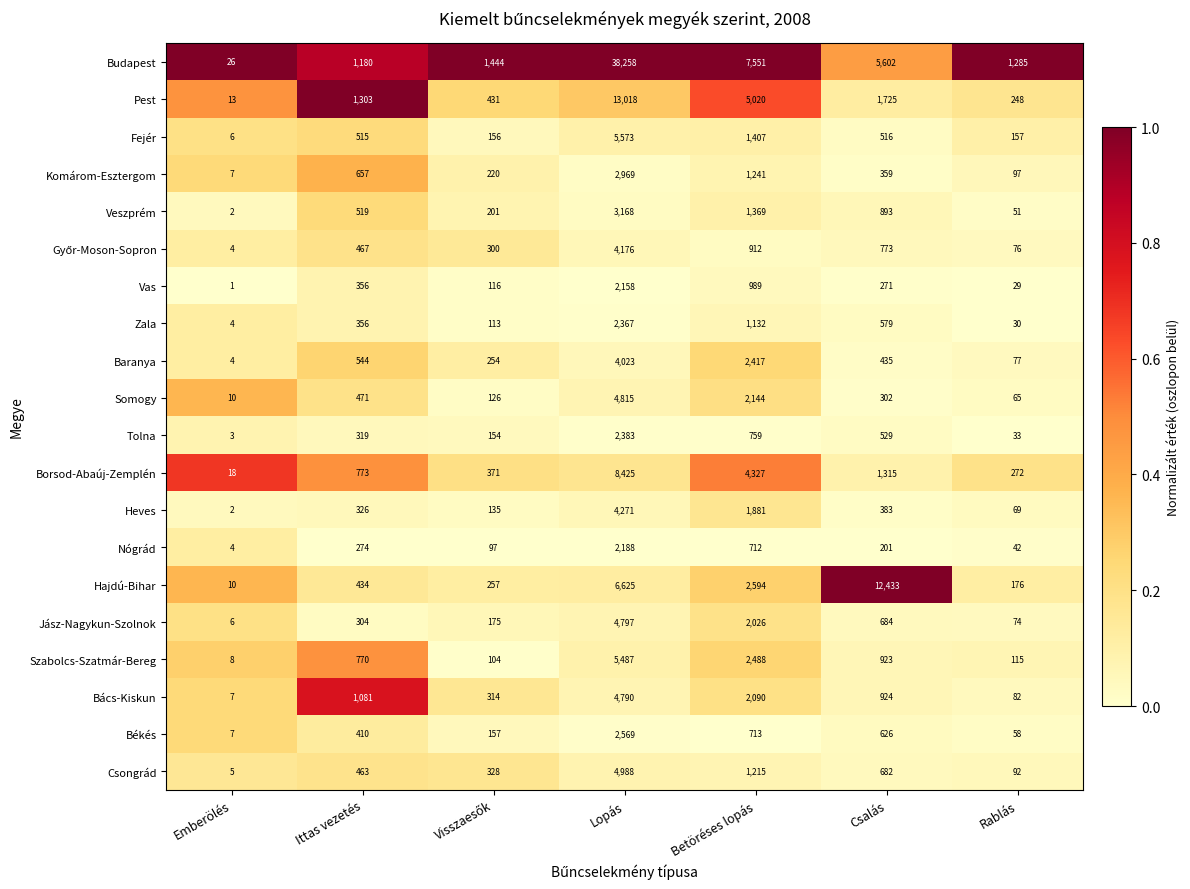

Is it true that Baranya equals 4320 at Betöréses lopás?

False